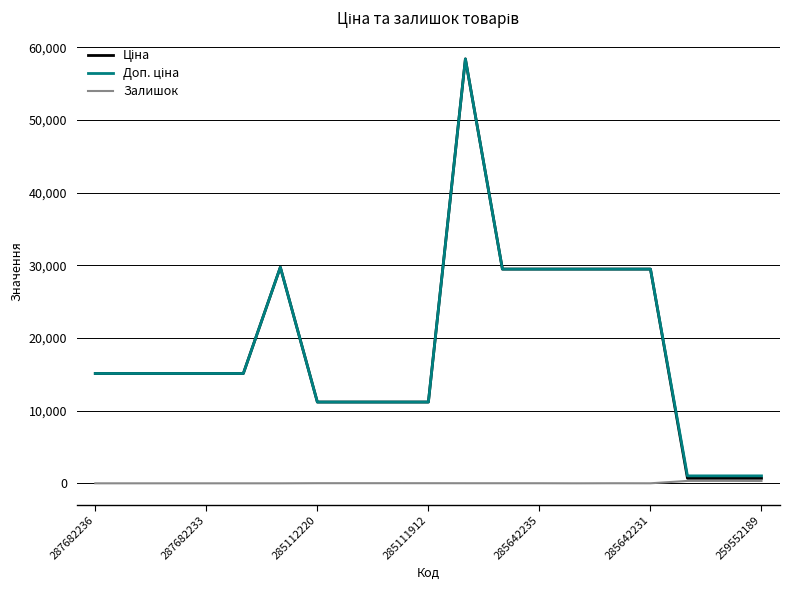

What is the maximum value shown in the chart?

58426.5